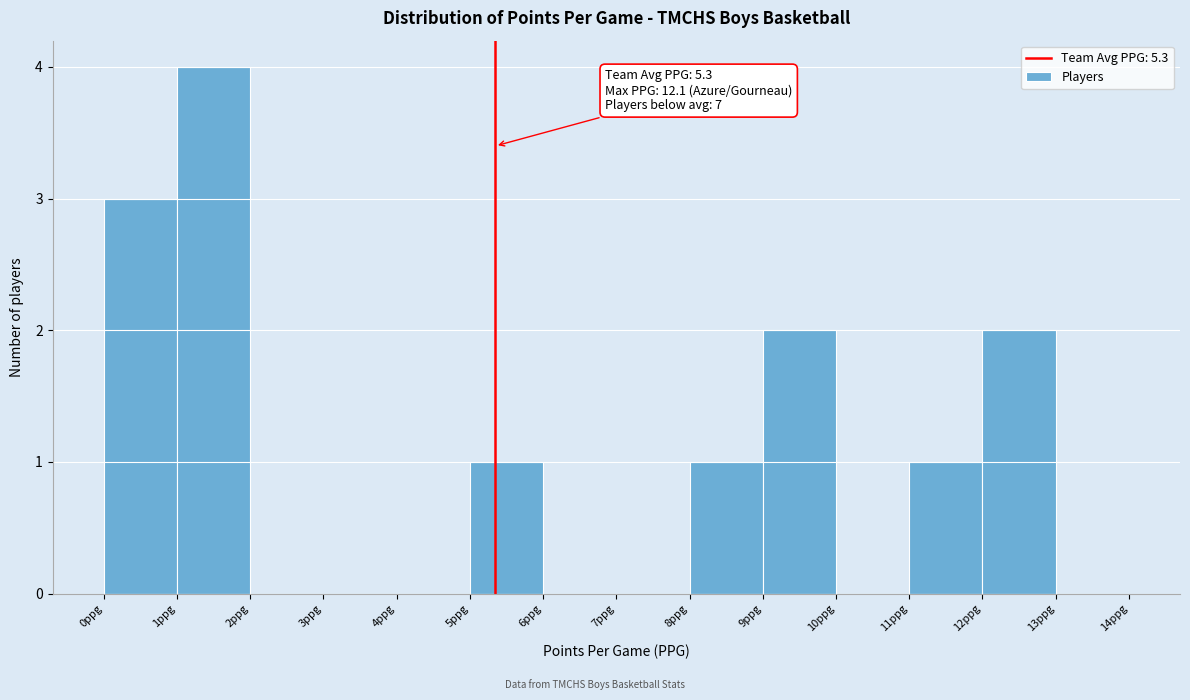

Which range on the x-axis has the tallest bar?

1 to 2